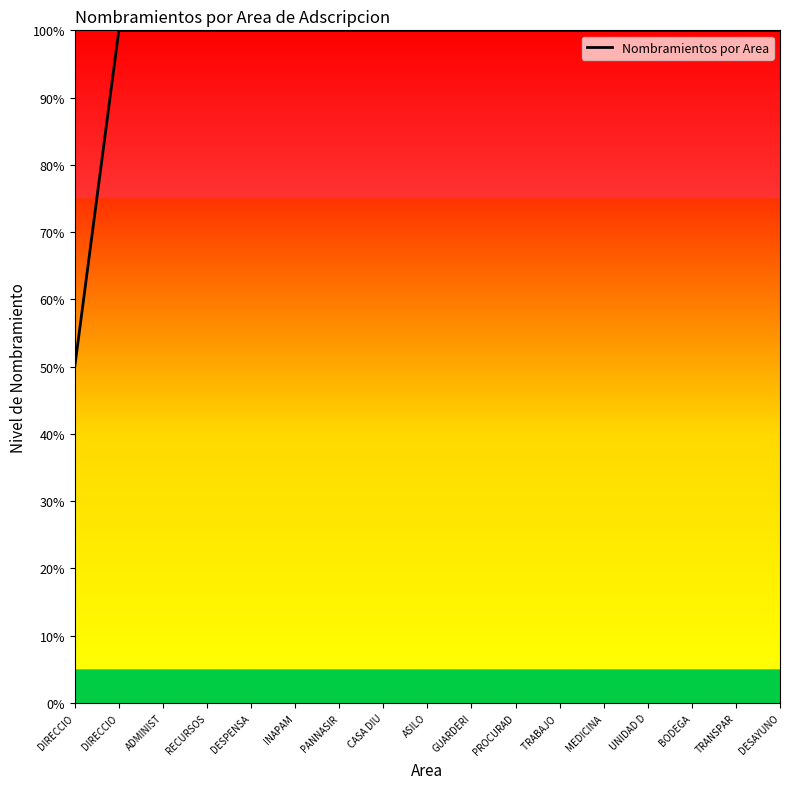

Rank the categories by value from highest to lowest.

DIRECCIO, ADMINIST, RECURSOS, DESPENSA, INAPAM, PANNASIR, CASA DIU, ASILO, GUARDERI, PROCURAD, TRABAJO , MEDICINA, UNIDAD D, BODEGA, TRANSPAR, DESAYUNO, DIRECCIO